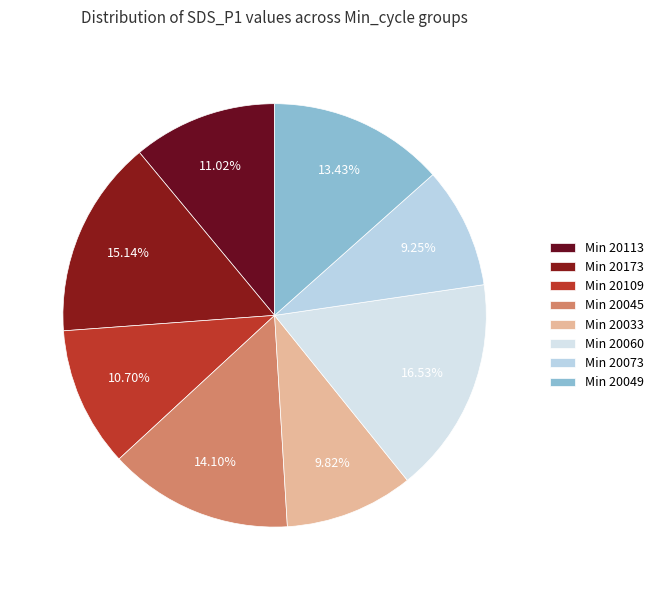

How many segments does this pie chart have?

8